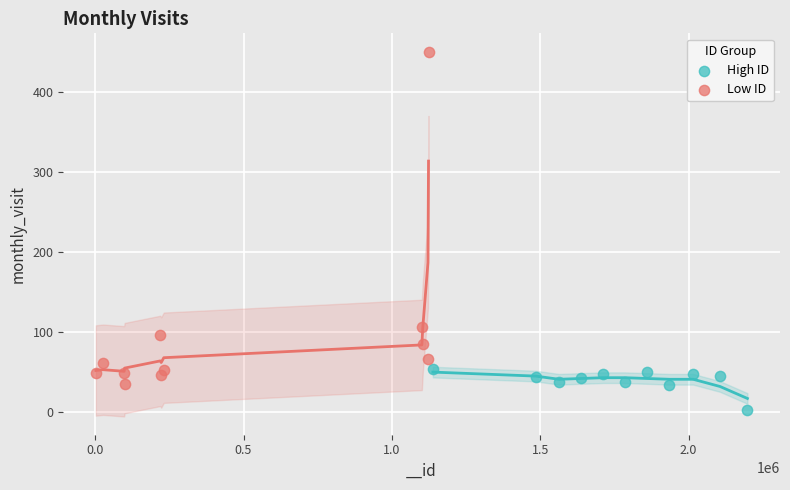

Which series has the widest spread of Y values?

Low ID